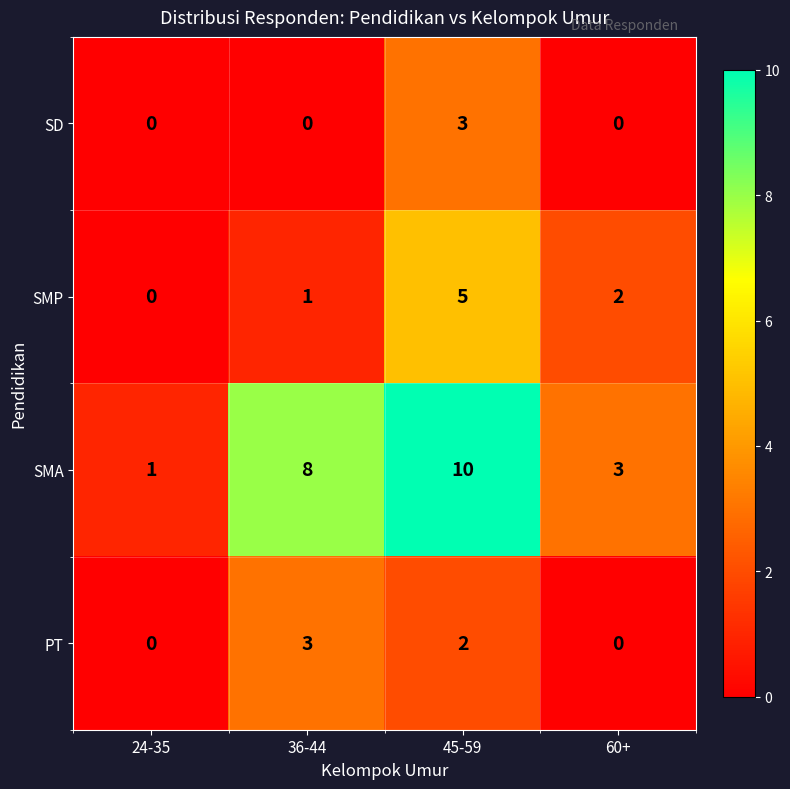

What is the sum of all SD values?

3